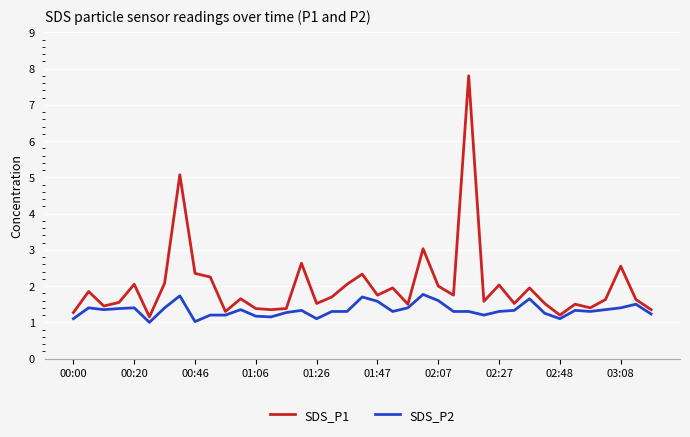

What is the maximum value shown in the chart?

7.8